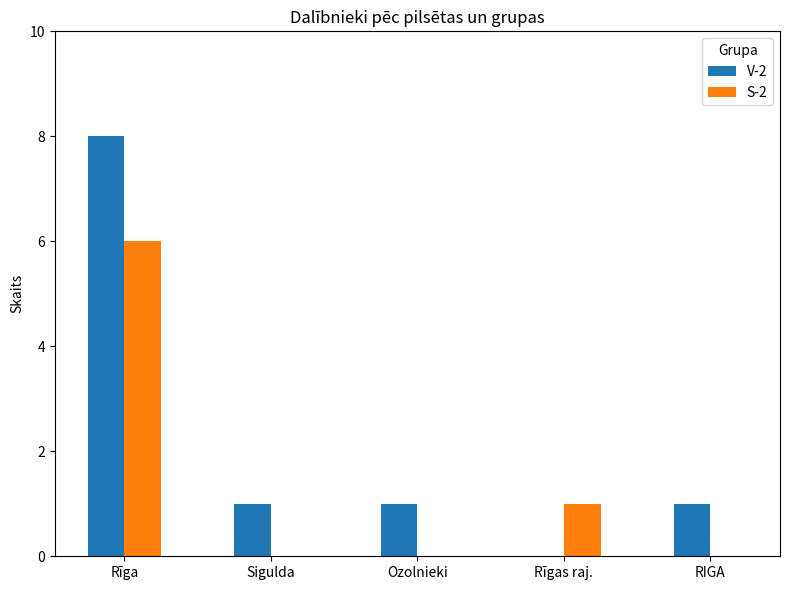

The value of S-2 at Ozolnieki is -3. True or false?

False